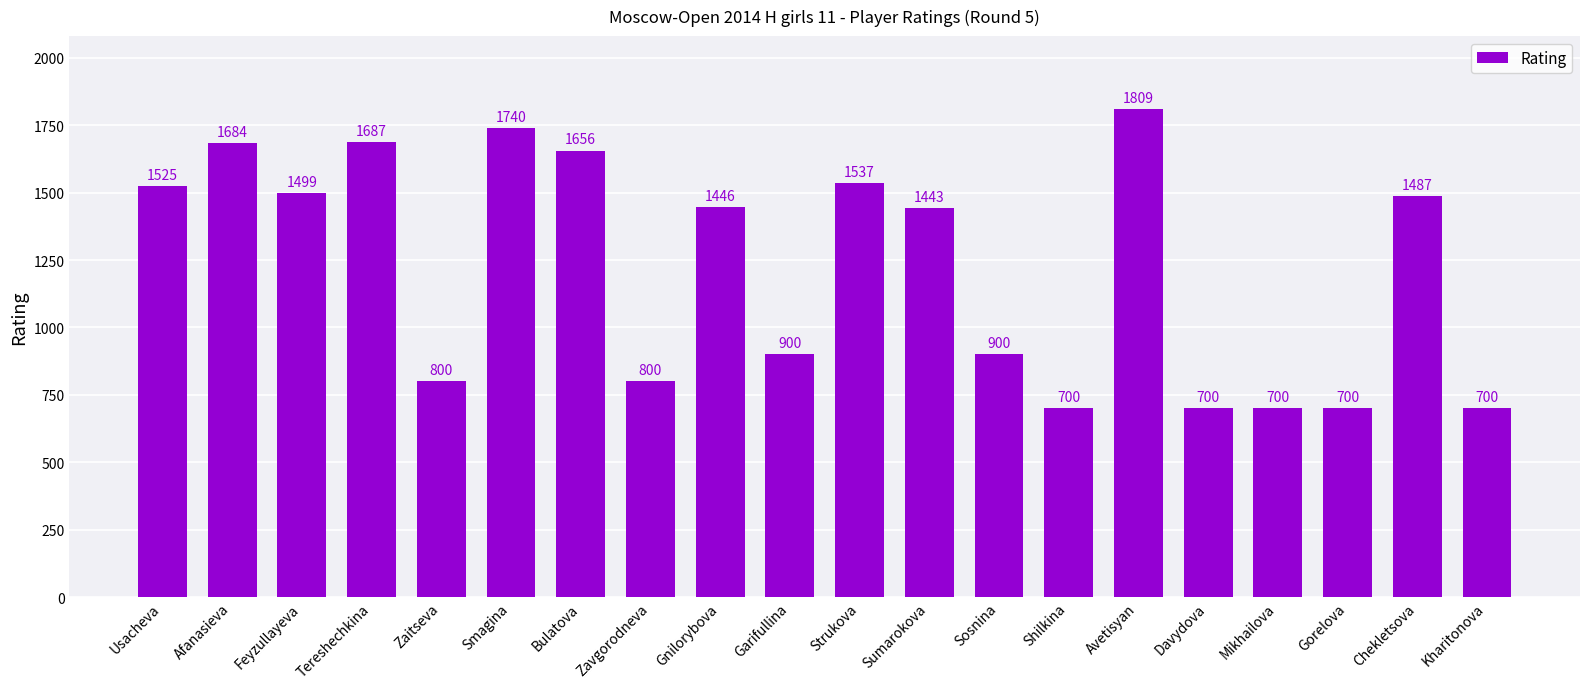

What is the value of the 7th bar from the left?

1656